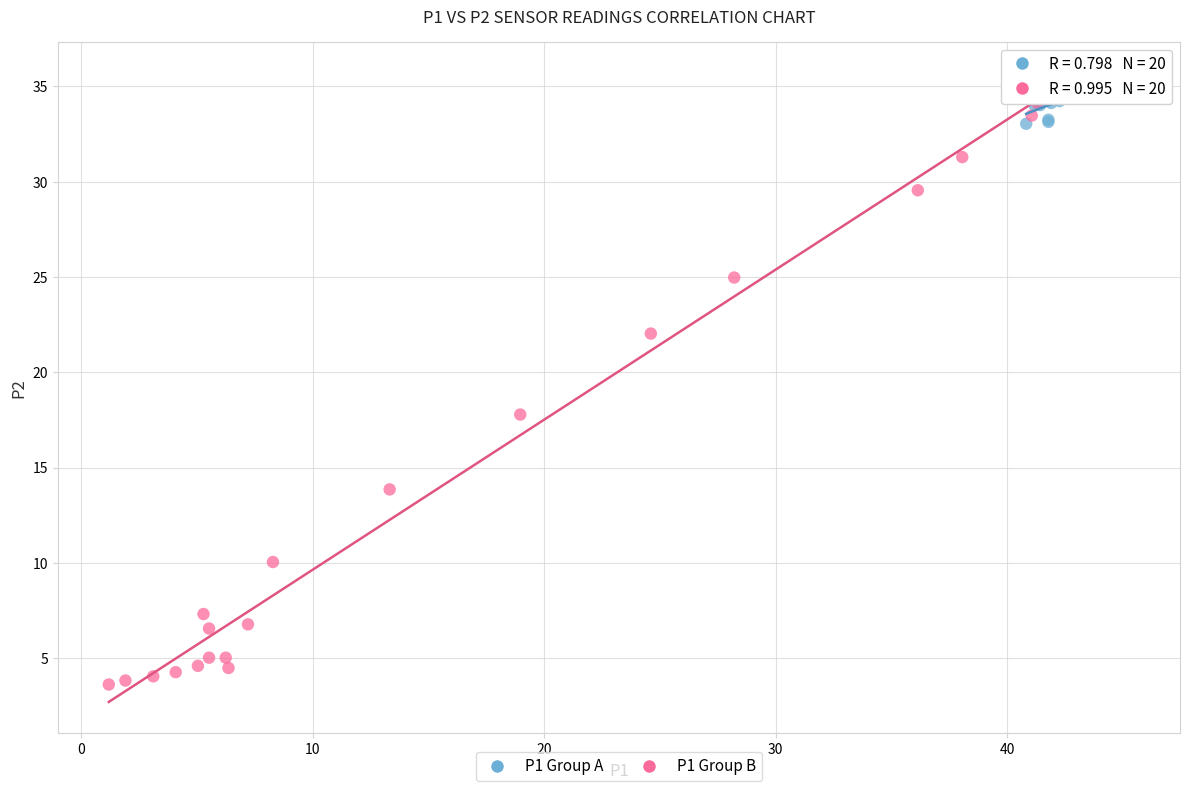

Which series contains the lowest Y value?

P1 Group B